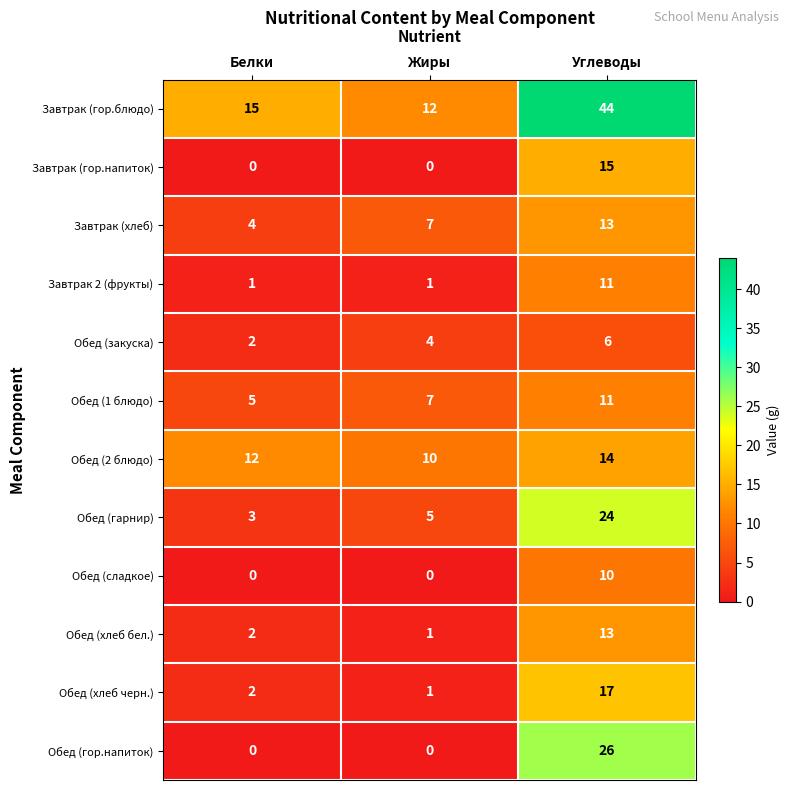

Which series changed the most between Жиры and Углеводы?

Завтрак (гор.блюдо)